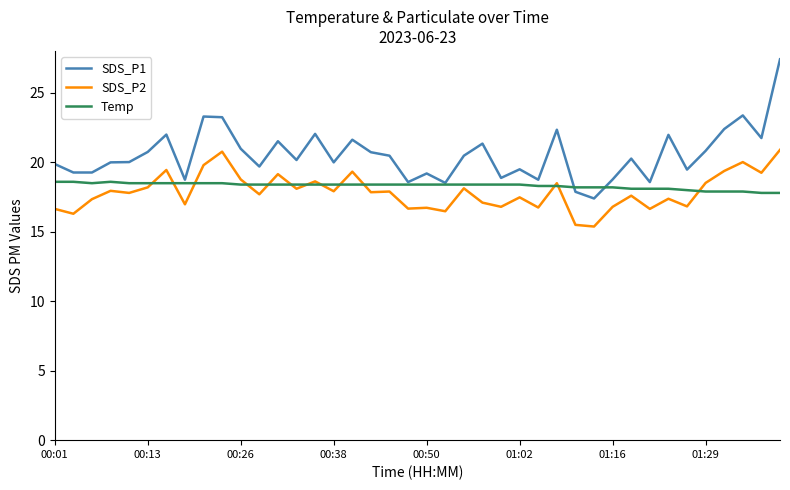

Which series has the largest range (max minus min)?

SDS_P1